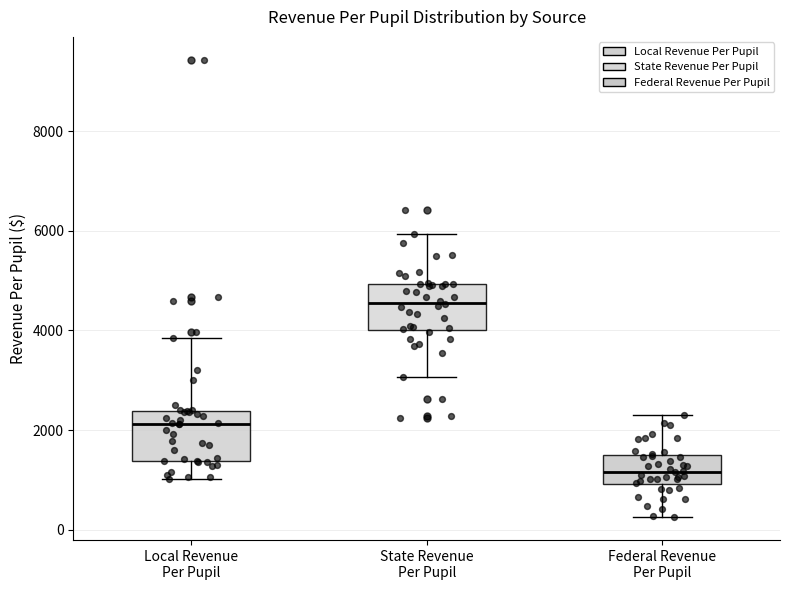

Where does the upper whisker of the box for State Revenue Per Pupil end on the y-axis? The values are not printed on the chart, so give them approximately, as read against the axis.

6000